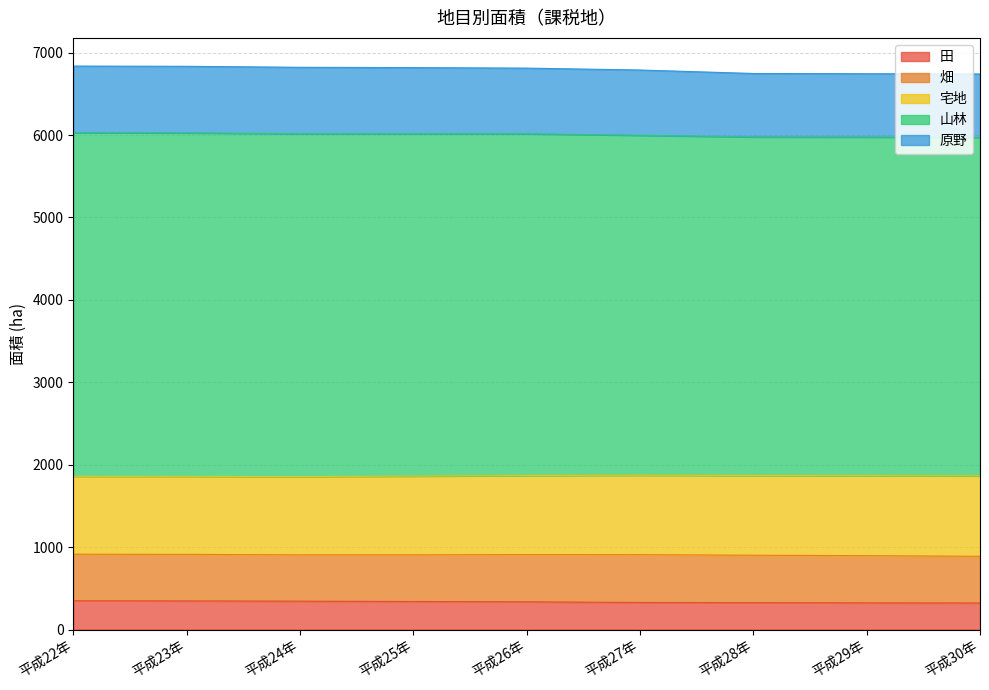

What is the highest value of the 田 series?

350